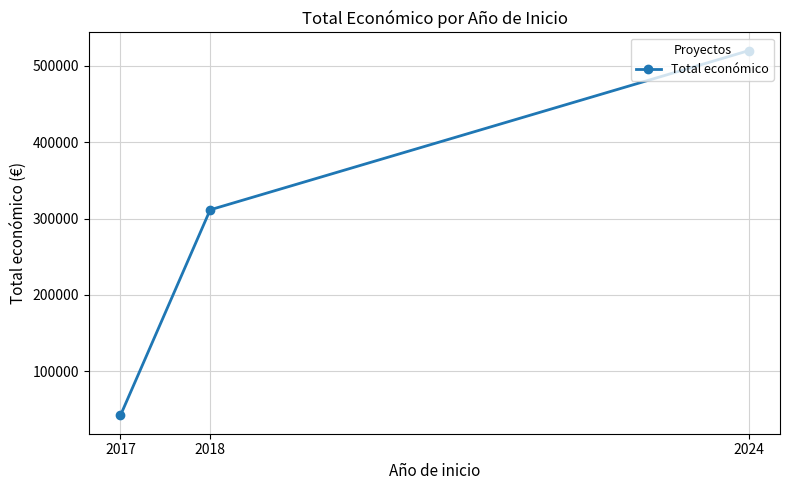

At which label is the value closest to 281067?

2018